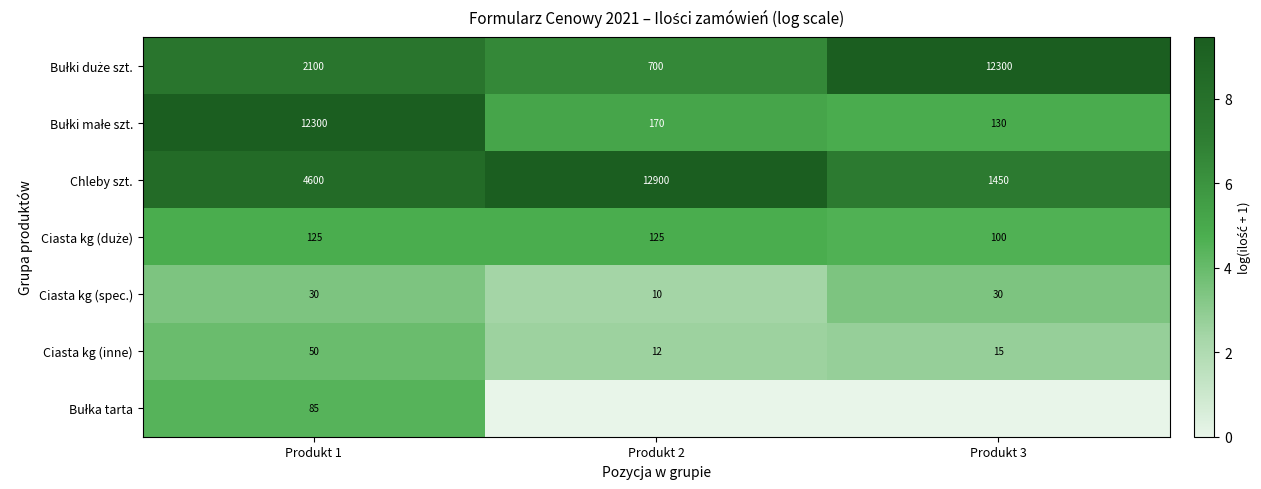

What is the sum of the Chleby szt. values at Produkt 2 and Produkt 3?

14350